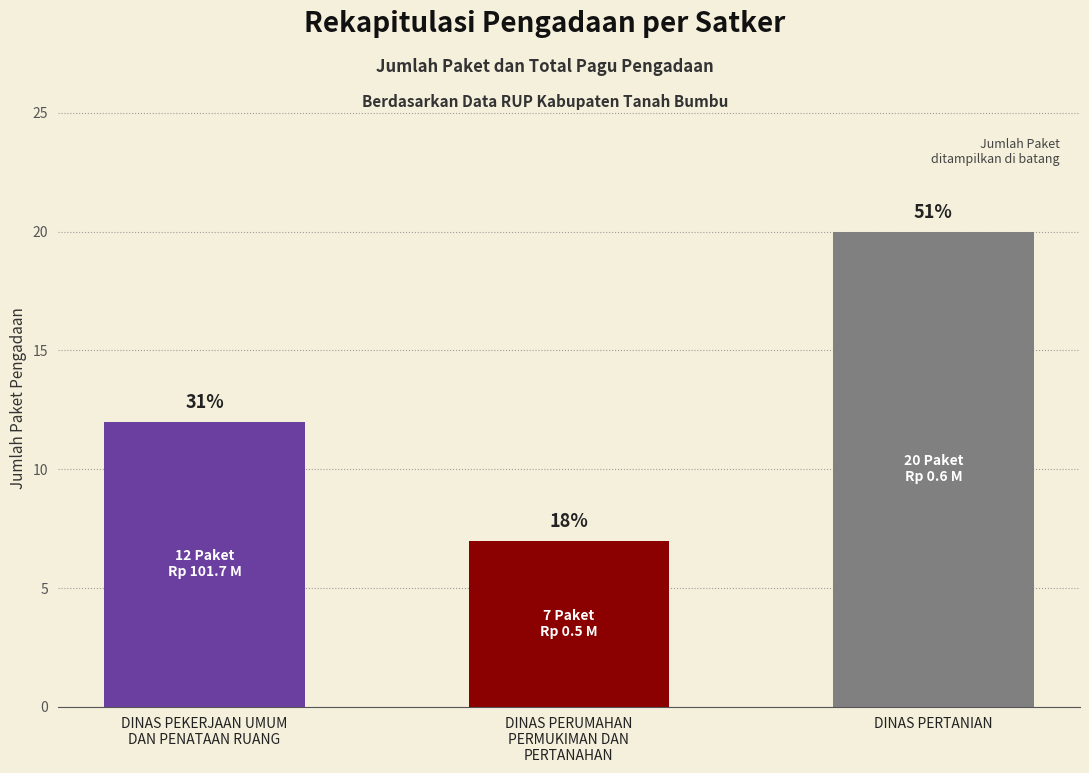

The chart shows a value of 12 at DINAS PEKERJAAN UMUM
DAN PENATAAN RUANG. True or false?

True